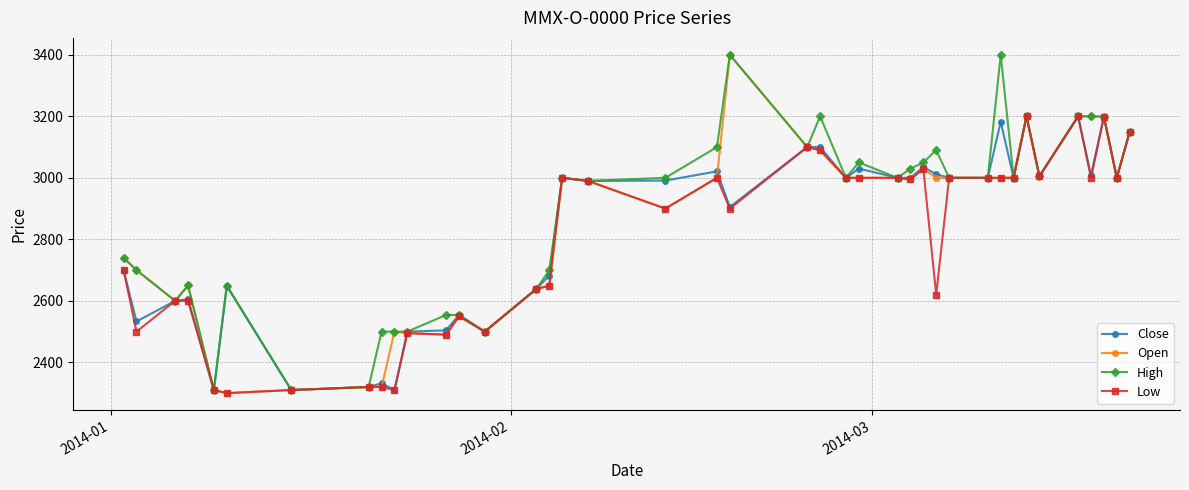

What is the maximum value for High?

3400